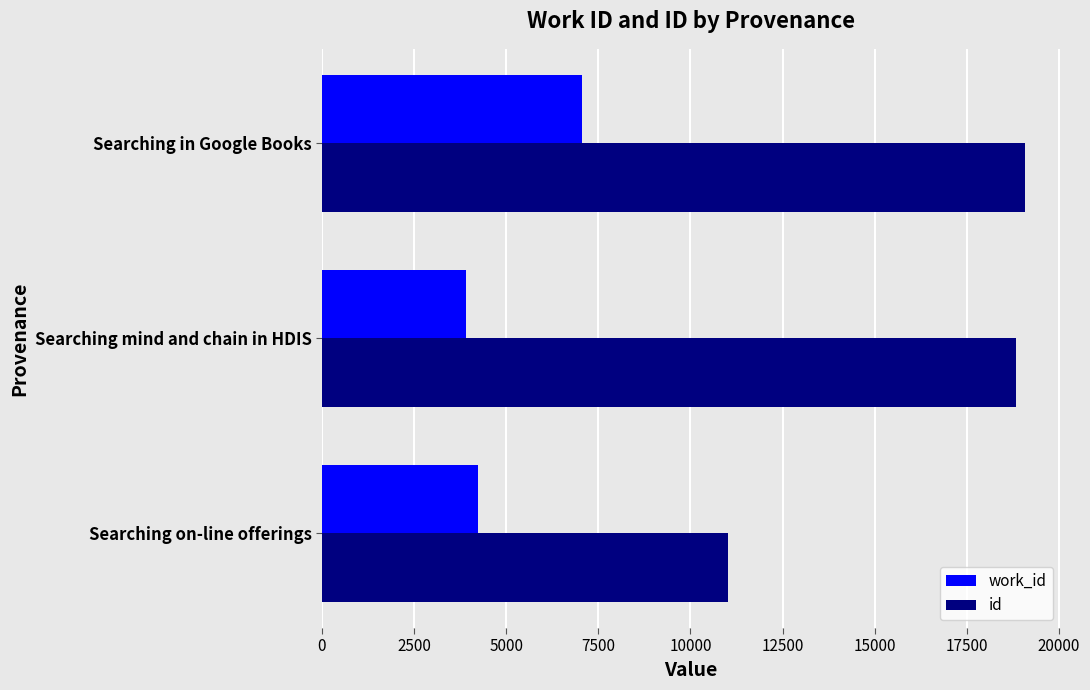

What is the maximum value for work_id?

7060